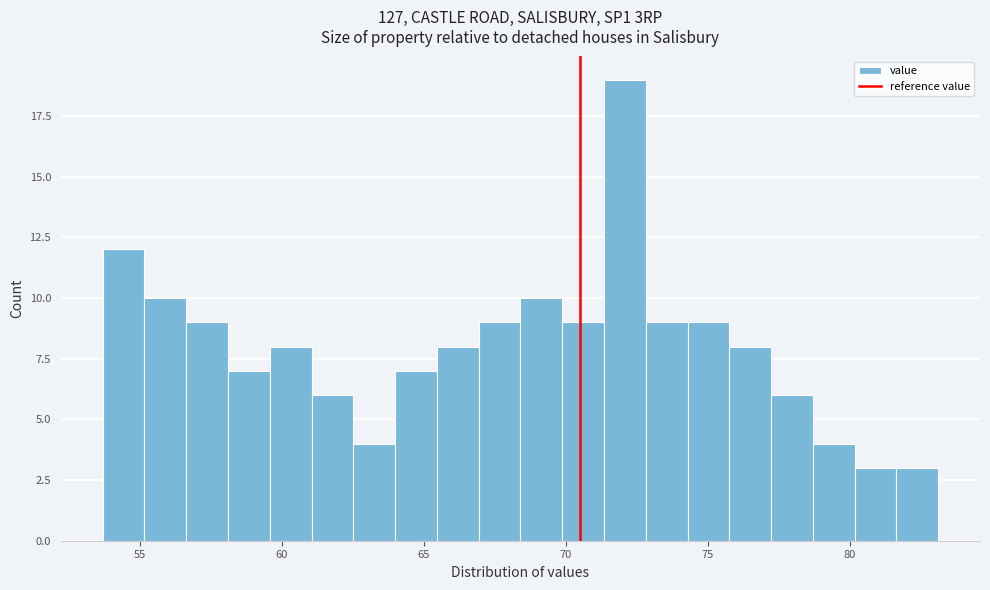

Around what value on the x-axis is the tallest bar? Give the approximate position of its centre, as read against the axis.

72.0